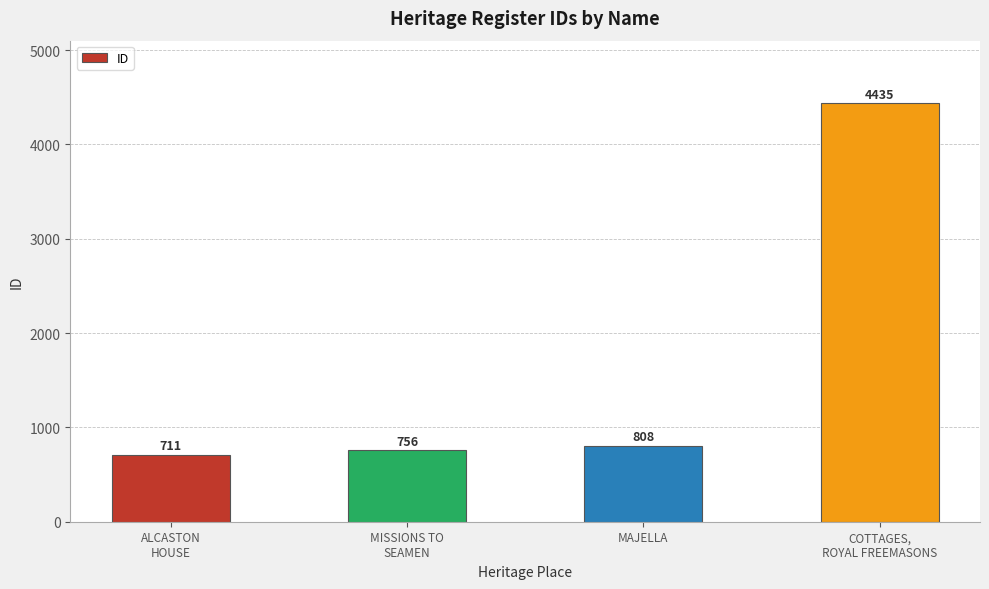

Rank the categories by value from lowest to highest.

ALCASTON
HOUSE, MISSIONS TO
SEAMEN, MAJELLA, COTTAGES,
ROYAL FREEMASONS